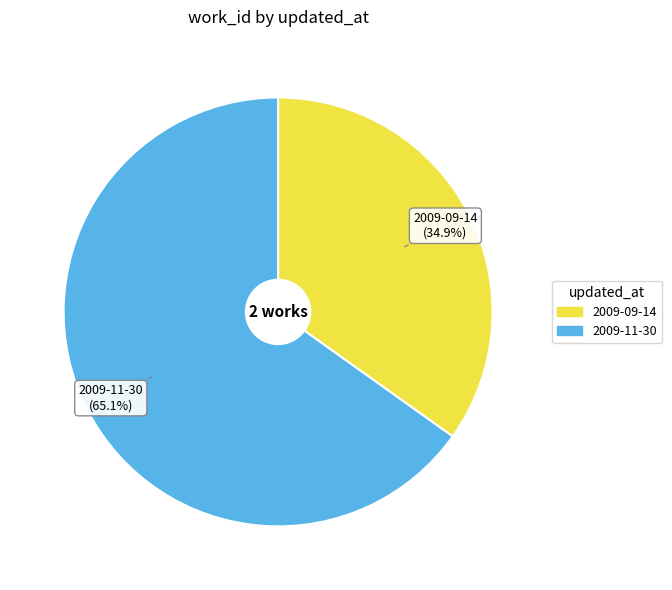

Is the sum of 2009-11-30 and 2009-09-14 greater than half?

Yes